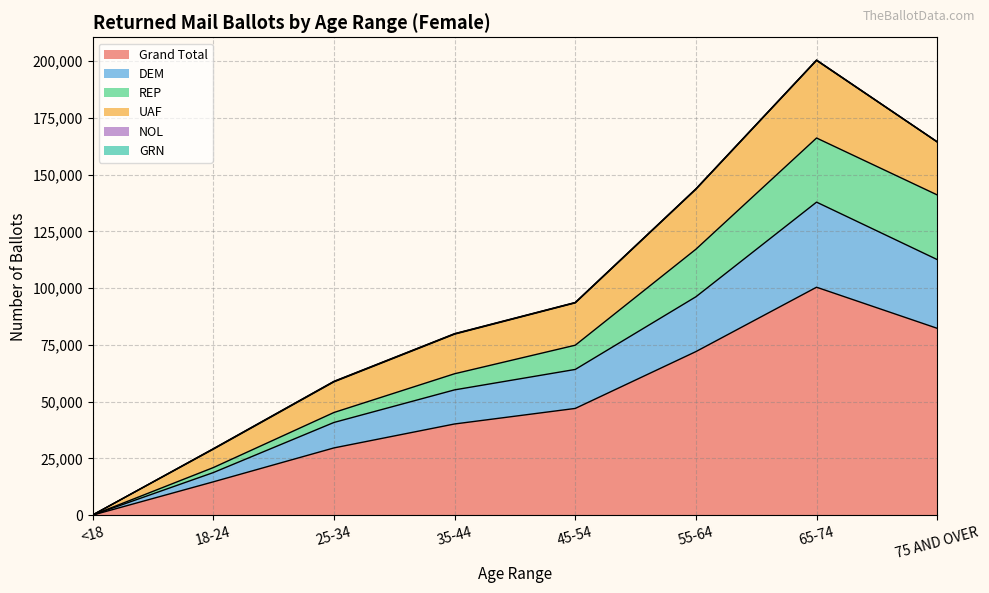

How many interior local peaks does the REP series have?

1